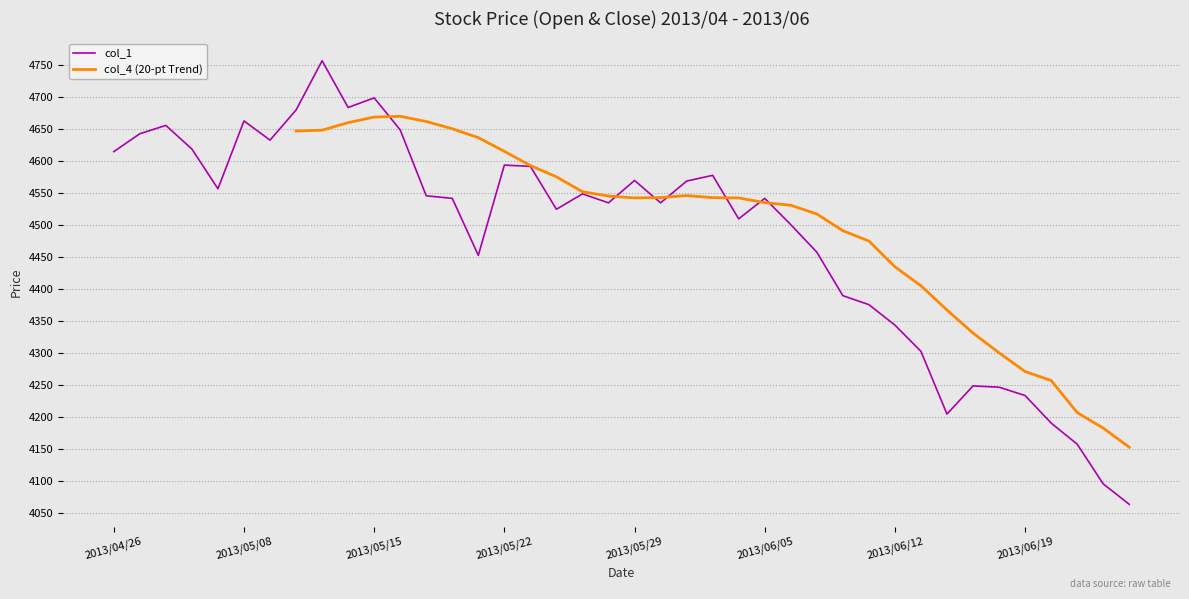

The value at 2013/05/15 is 7263. True or false?

False